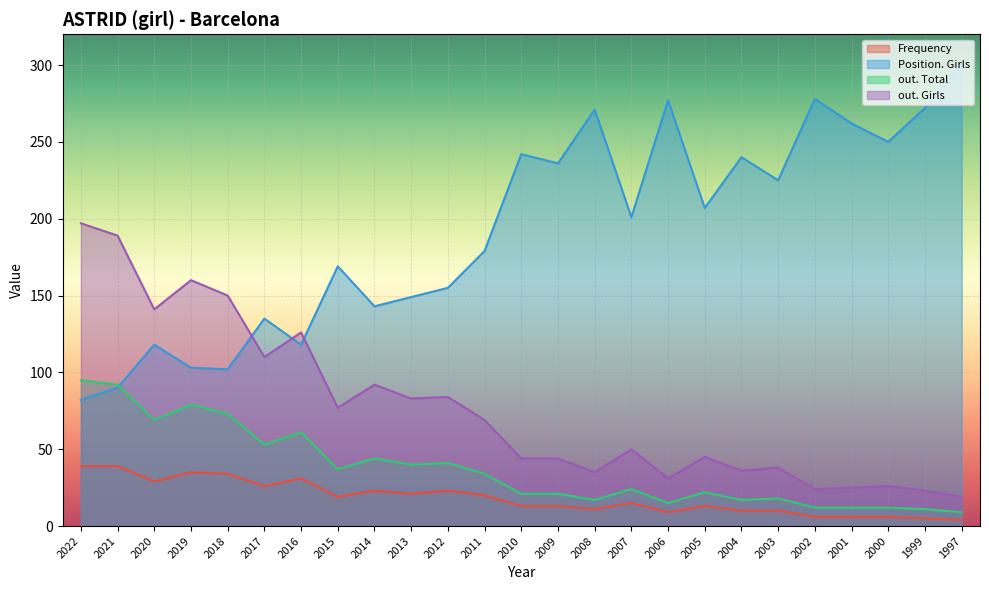

The out. Total series shows 134 at 2022. True or false?

False